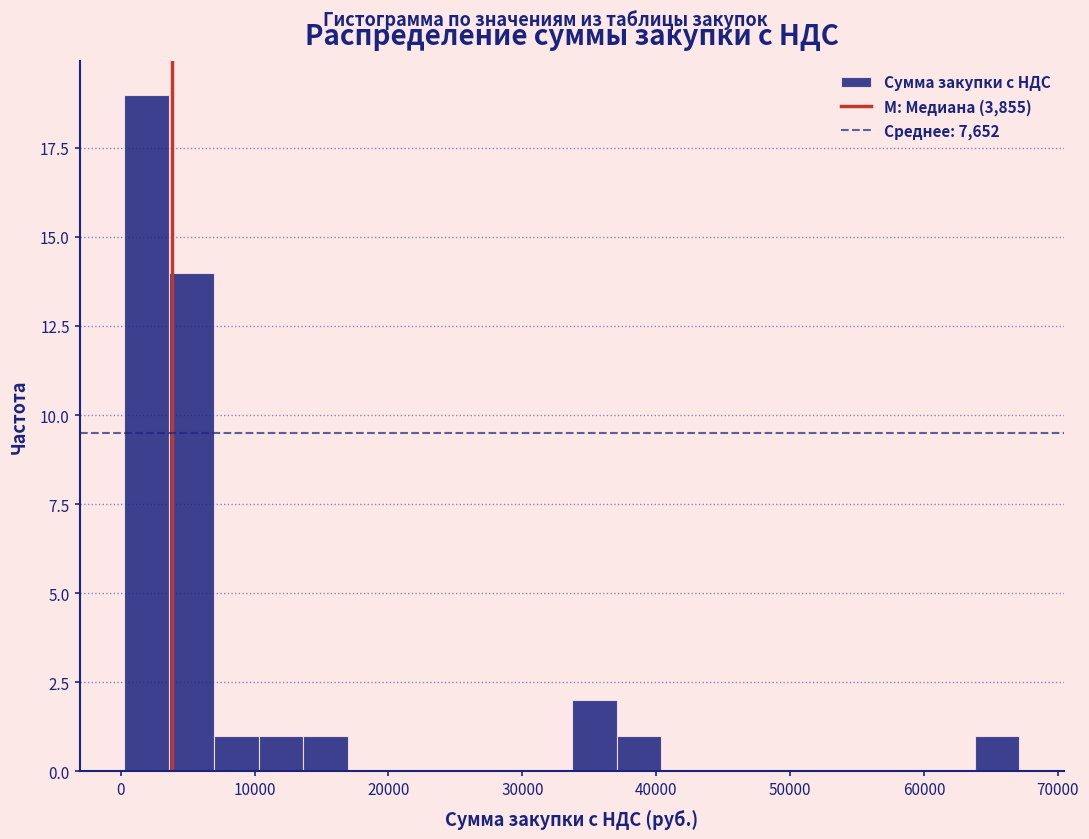

Read against the x-axis, roughly where is the centre of the tallest bar?

2000